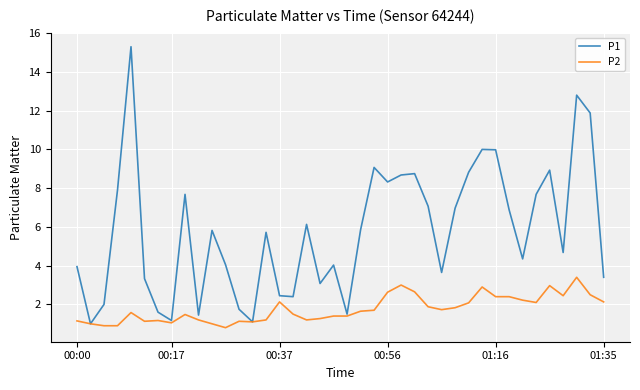

Rank the series by their maximum value, from highest to lowest.

P1, P2